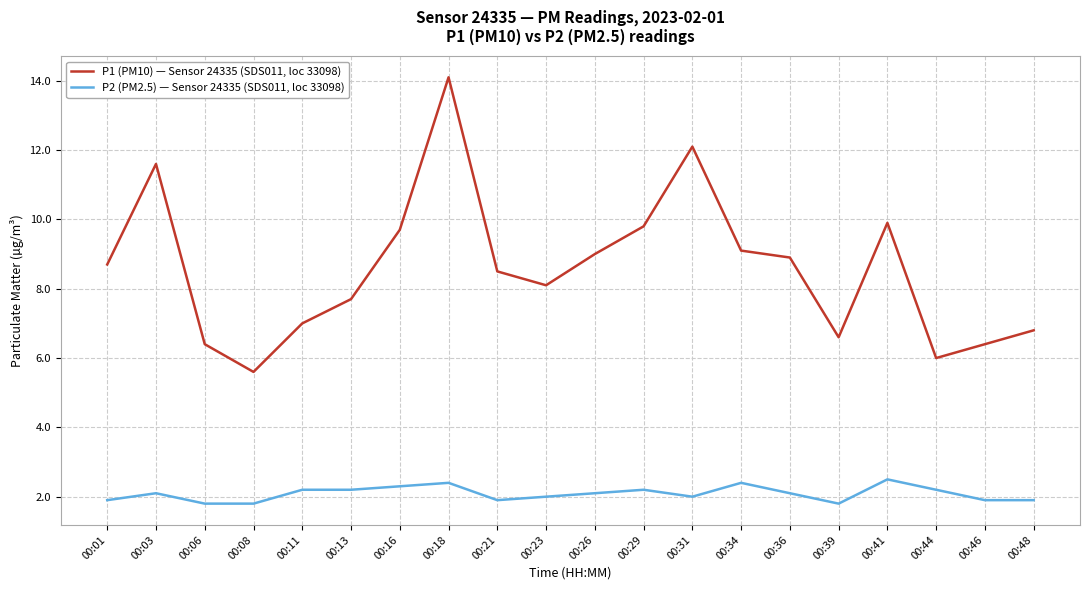

Rank the series by their average value, from lowest to highest.

P2 (PM2.5) — Sensor 24335 (SDS011, loc 33098), P1 (PM10) — Sensor 24335 (SDS011, loc 33098)